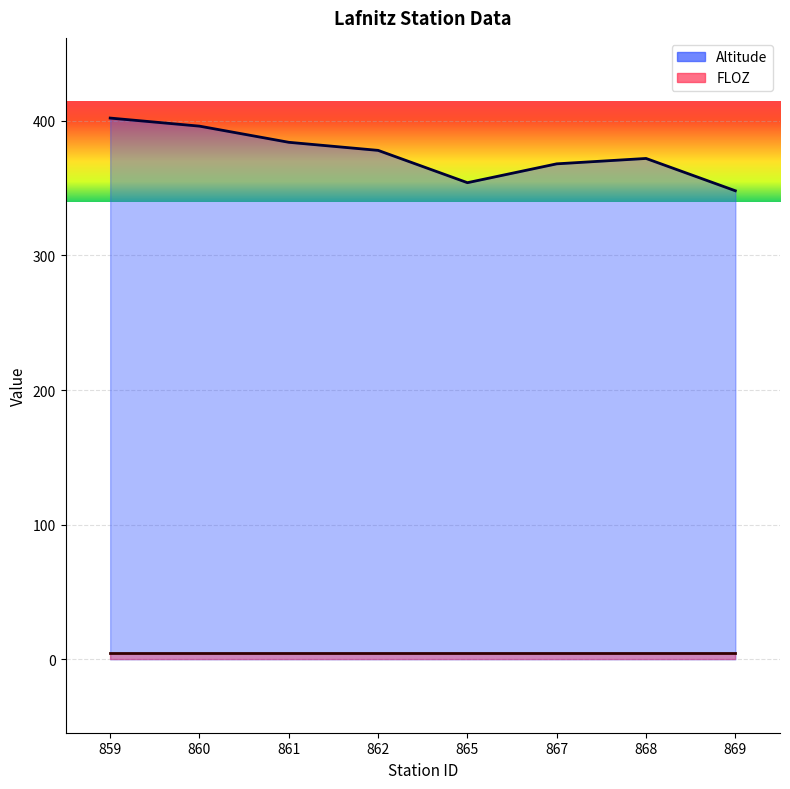

How many points are higher than both their immediate neighbors (excluding endpoints)?

1